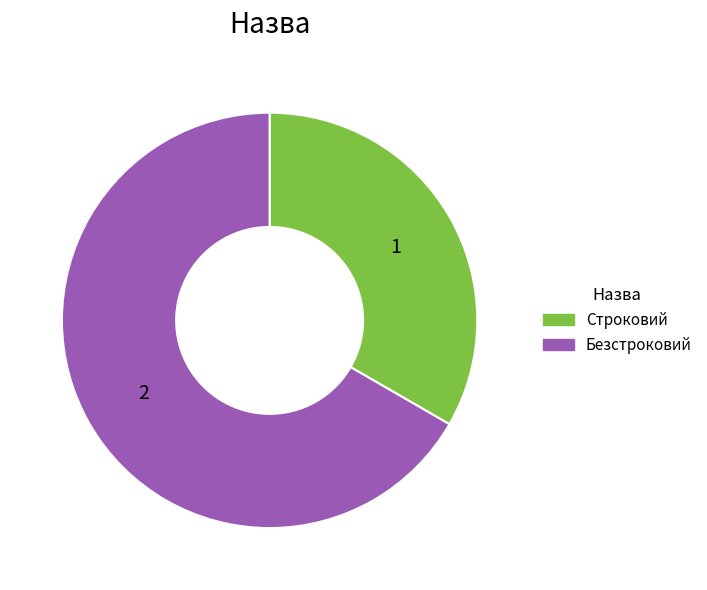

Which slice represents more than half of the pie?

Безстроковий